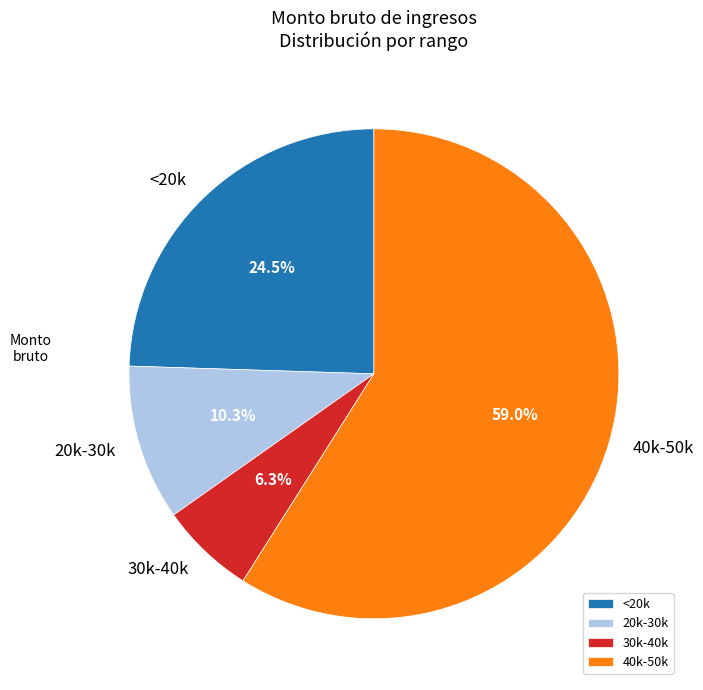

Between 20k-30k and 30k-40k, which is larger?

20k-30k